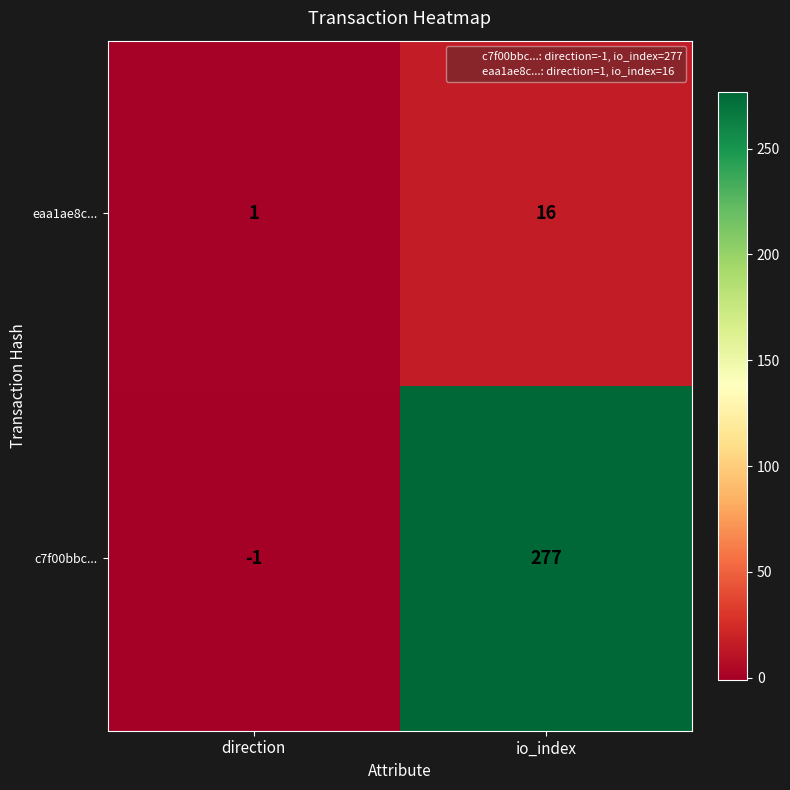

True or false: c7f00bbc... has a value of -1 at direction.

True